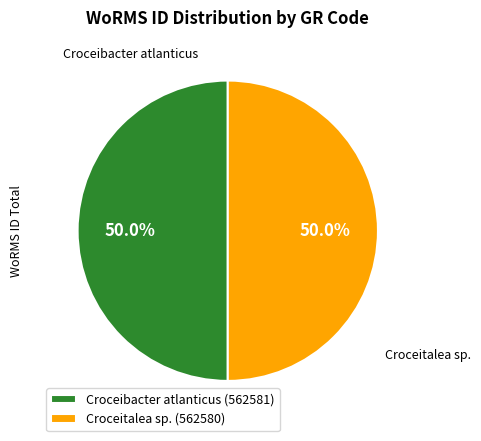

Approximately how many times larger is the value at Croceibacter atlanticus (562581) compared to Croceitalea sp. (562580)?

1.0